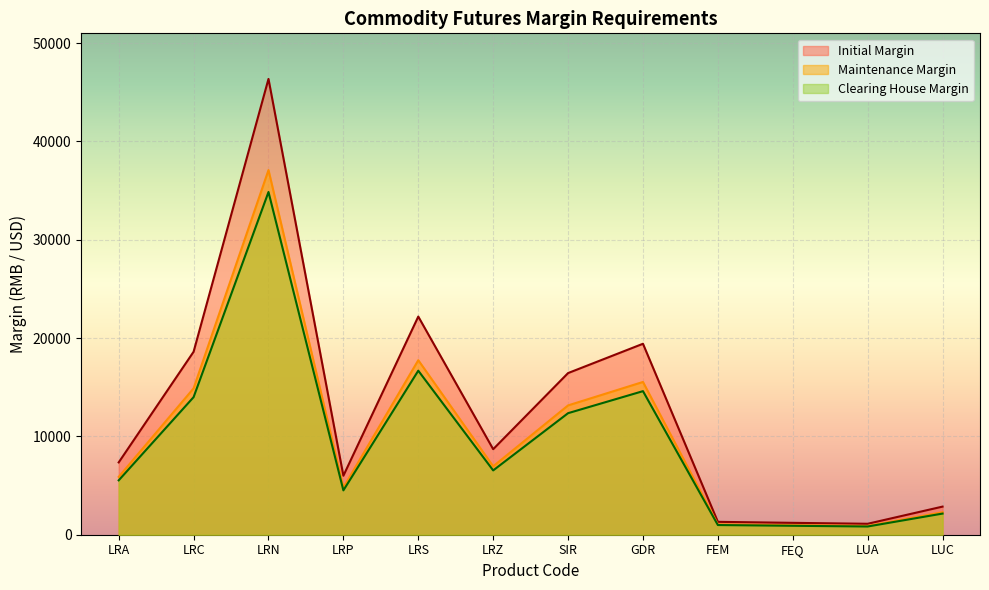

What is the sum of all Initial Margin values?

151536